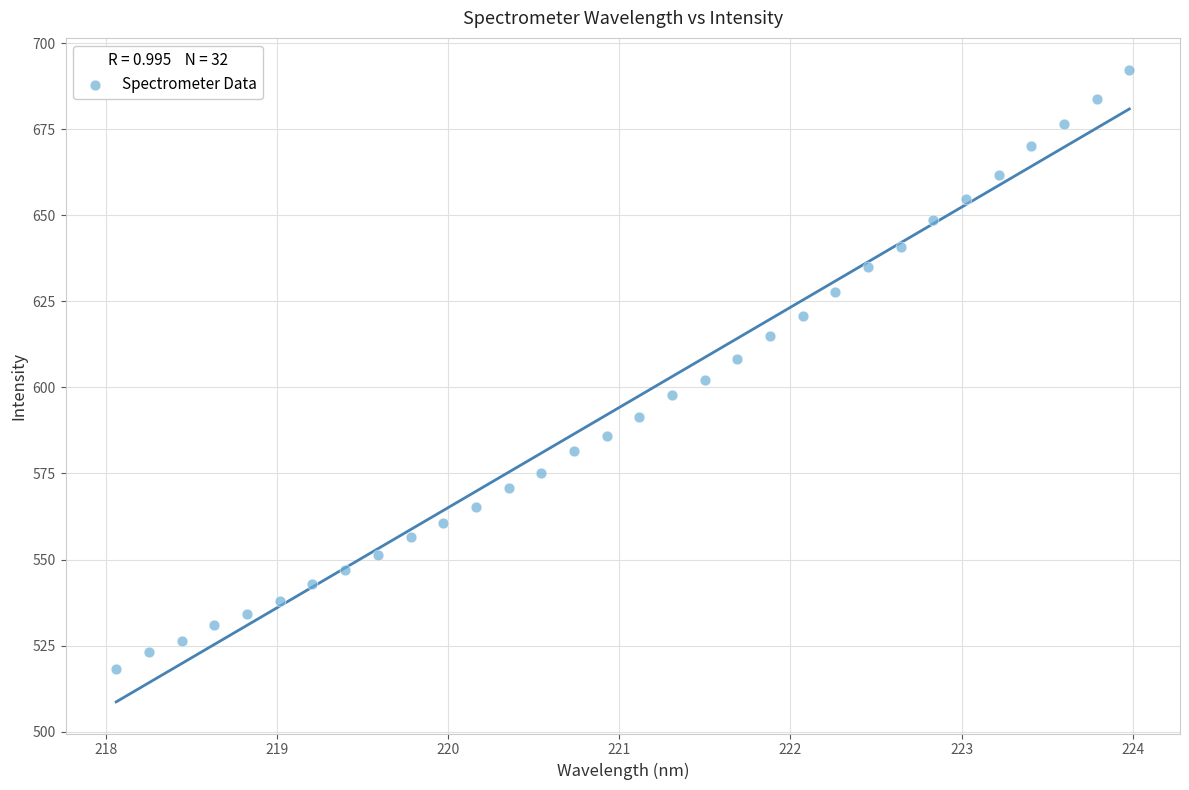

What is the range of Y values (max minus min)?

174.1